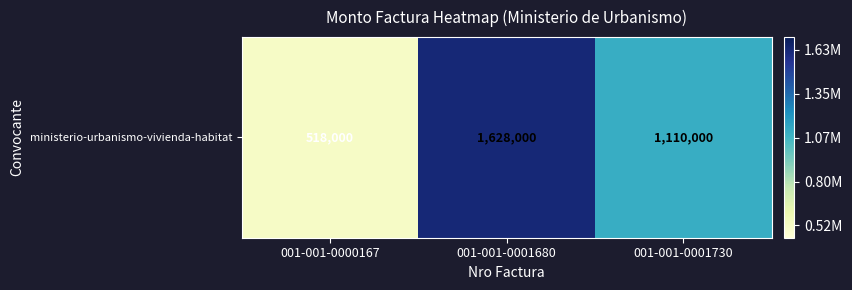

How many values exceed 1110000?

1